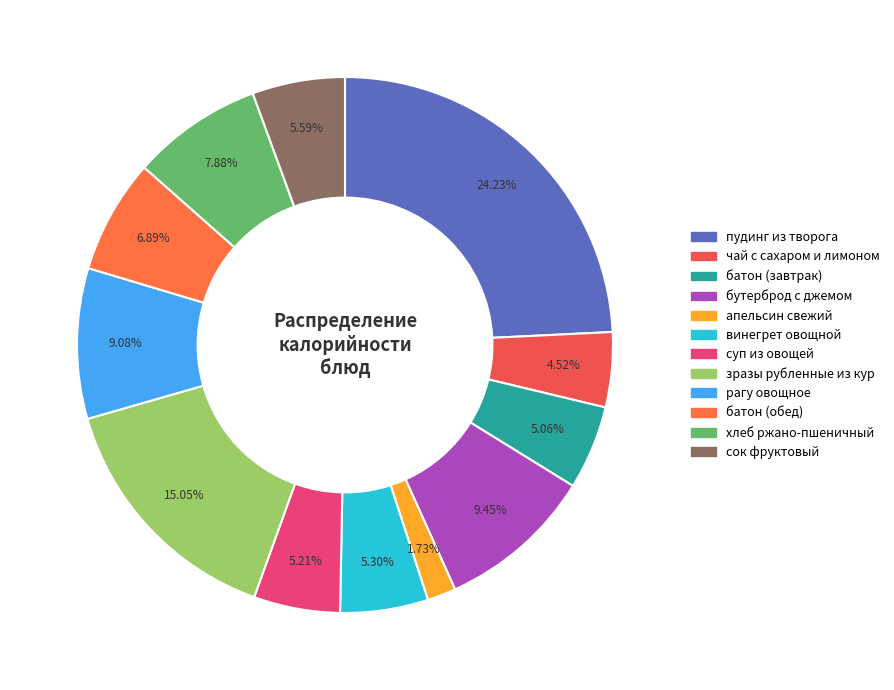

Is батон (обед) the majority of the pie?

No